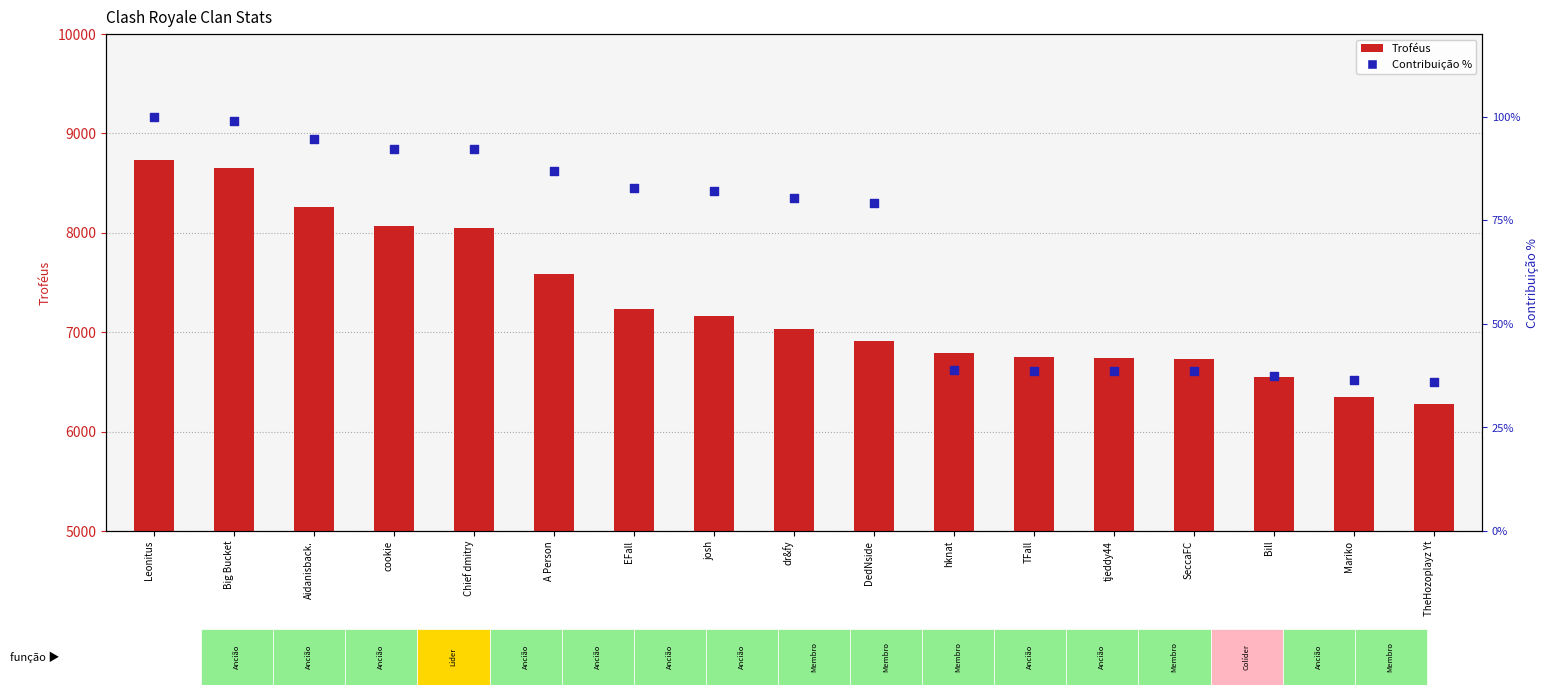

Which series reaches the minimum Y coordinate?

Contribuição %